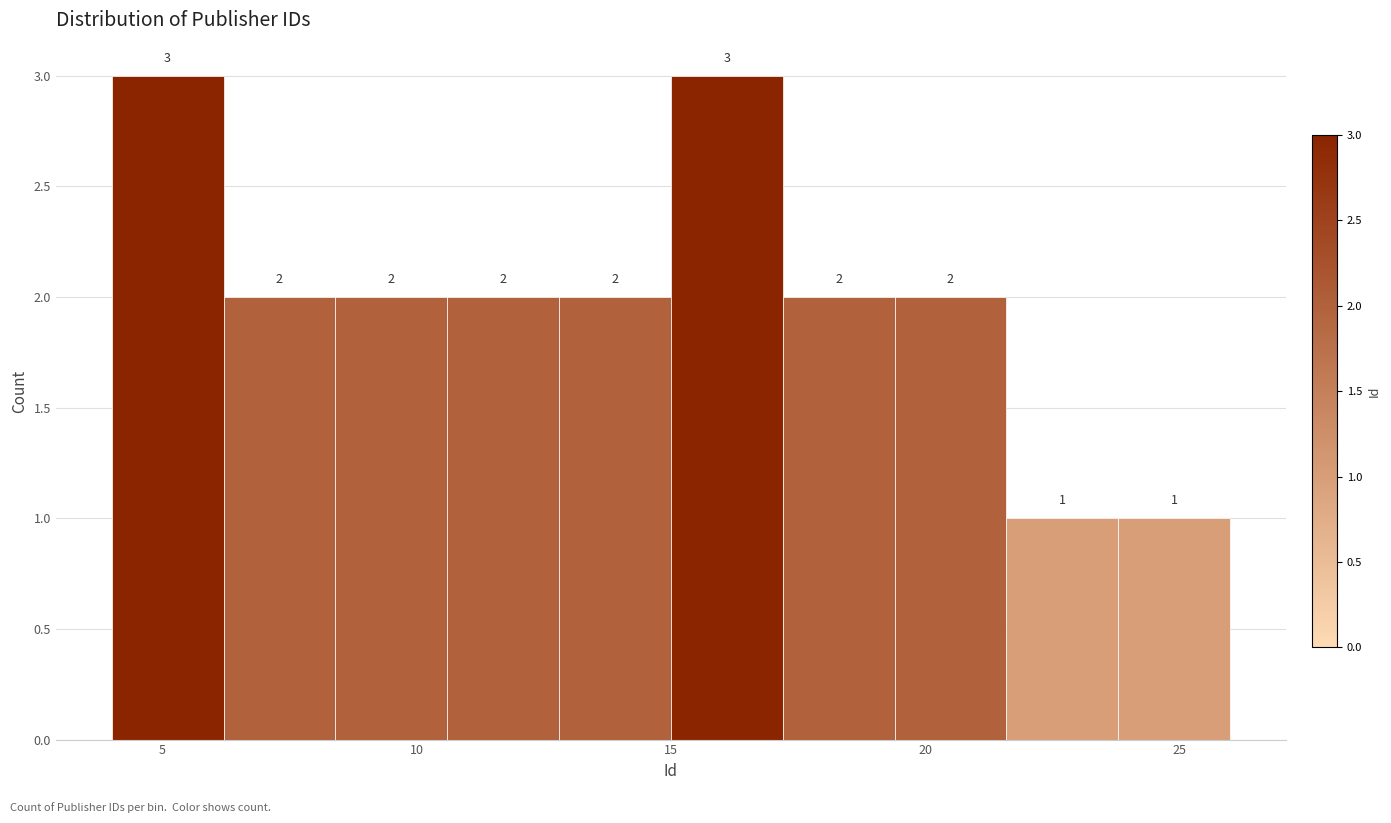

Reading left to right, list every bar in this chart as the range it spans on the x-axis followed by its height. The bar edges are not printed on the chart, so give them approximately, as read against the axis.

4.0 to 6.2: 3
6.2 to 8.4: 2
8.4 to 10.6: 2
10.6 to 12.8: 2
12.8 to 15.0: 2
15.0 to 17.2: 3
17.2 to 19.4: 2
19.4 to 21.6: 2
21.6 to 23.8: 1
23.8 to 26.0: 1